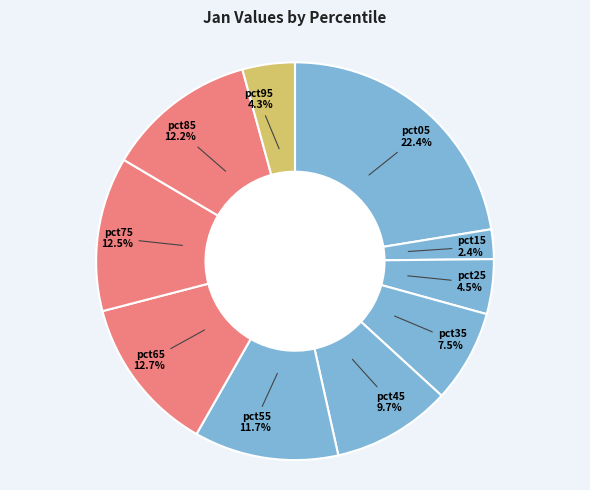

Which slice is the smallest?

pct15